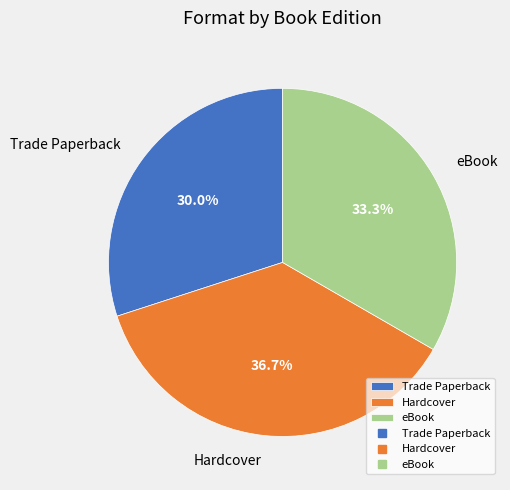

Rank the categories by value from lowest to highest.

Trade Paperback, eBook, Hardcover